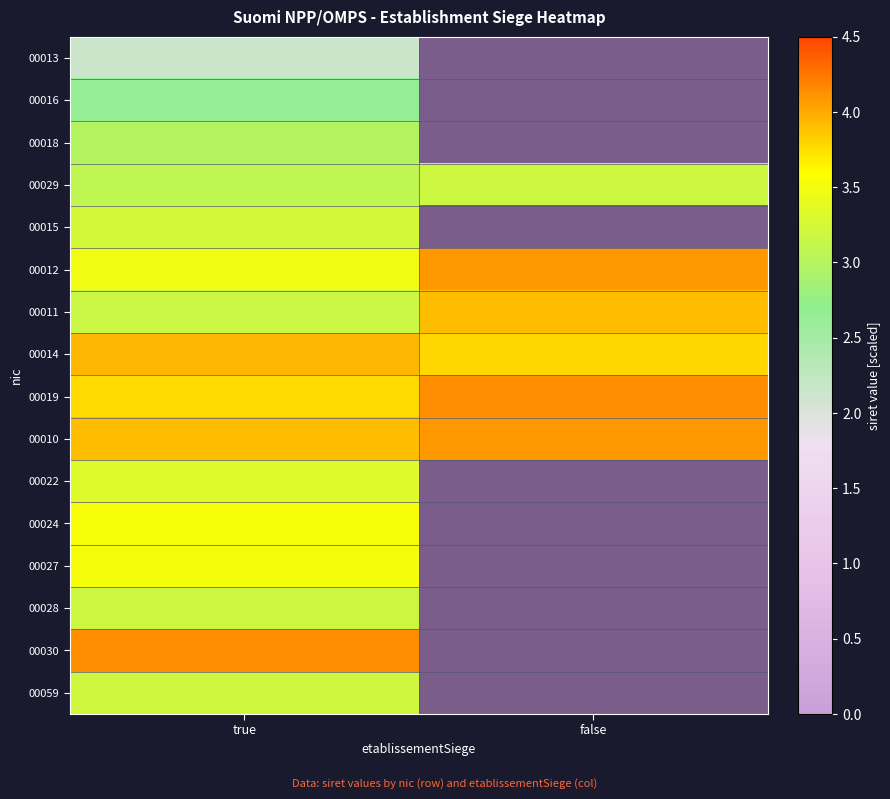

At how many categories does at least one series exceed 3?

2